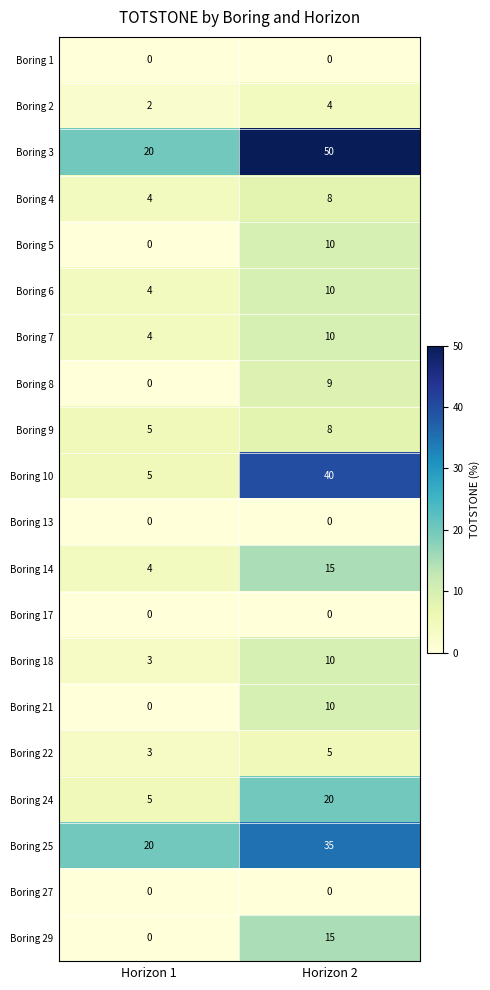

The value of Boring 13 at Horizon 1 is 0. True or false?

True